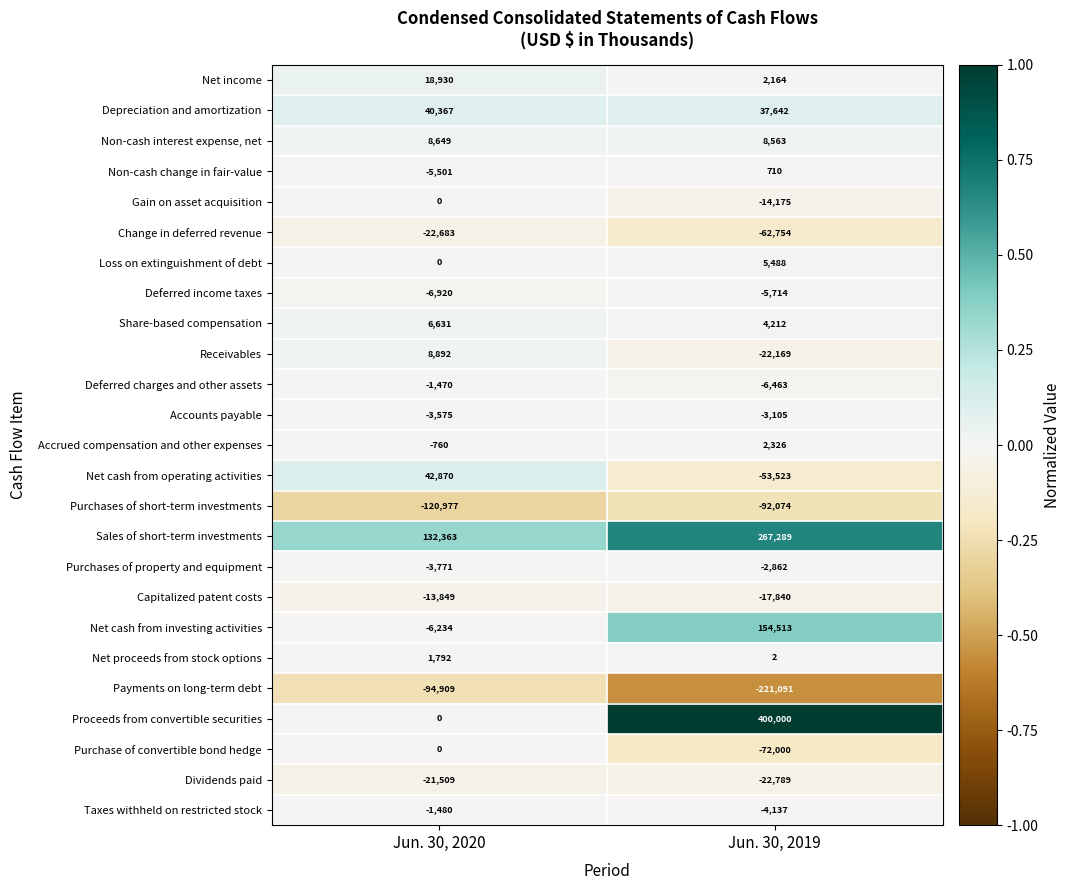

At Jun. 30, 2019, list the series in order from smallest to largest.

Payments on long-term debt, Purchases of short-term investments, Purchase of convertible bond hedge, Change in deferred revenue, Net cash from operating activities, Dividends paid, Receivables, Capitalized patent costs, Gain on asset acquisition, Deferred charges and other assets, Deferred income taxes, Taxes withheld on restricted stock, Accounts payable, Purchases of property and equipment, Net proceeds from stock options, Non-cash change in fair-value, Net income, Accrued compensation and other expenses, Share-based compensation, Loss on extinguishment of debt, Non-cash interest expense, net, Depreciation and amortization, Net cash from investing activities, Sales of short-term investments, Proceeds from convertible securities